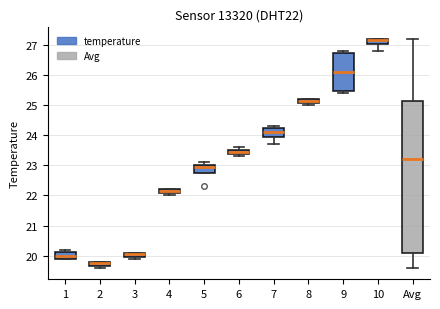

Which box is the tallest, from its lower edge to its upper edge?

Avg